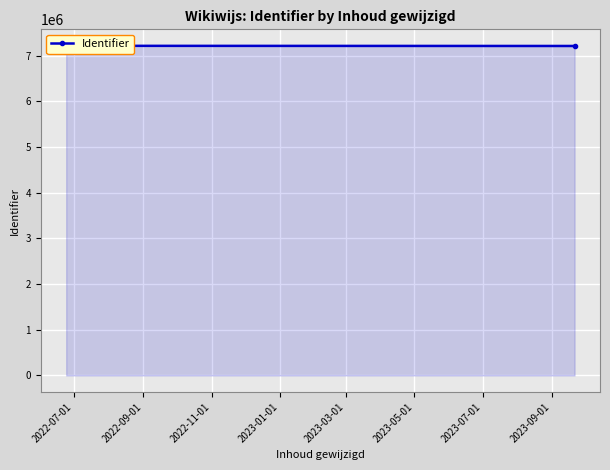

Does the chart display data point markers on the line(s)?

Yes